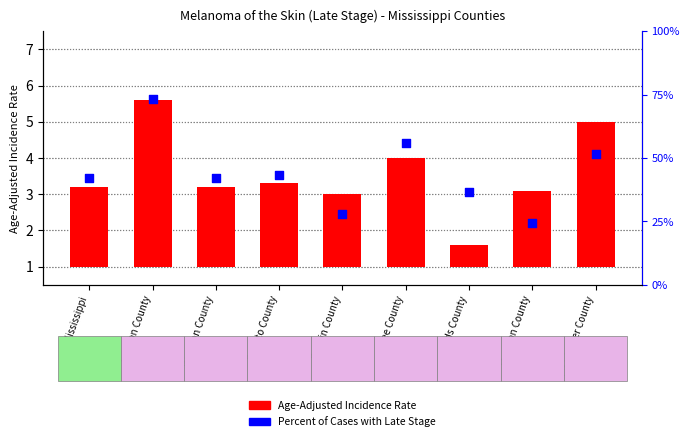

Which series contains the highest Y value?

Percent of Cases with Late Stage